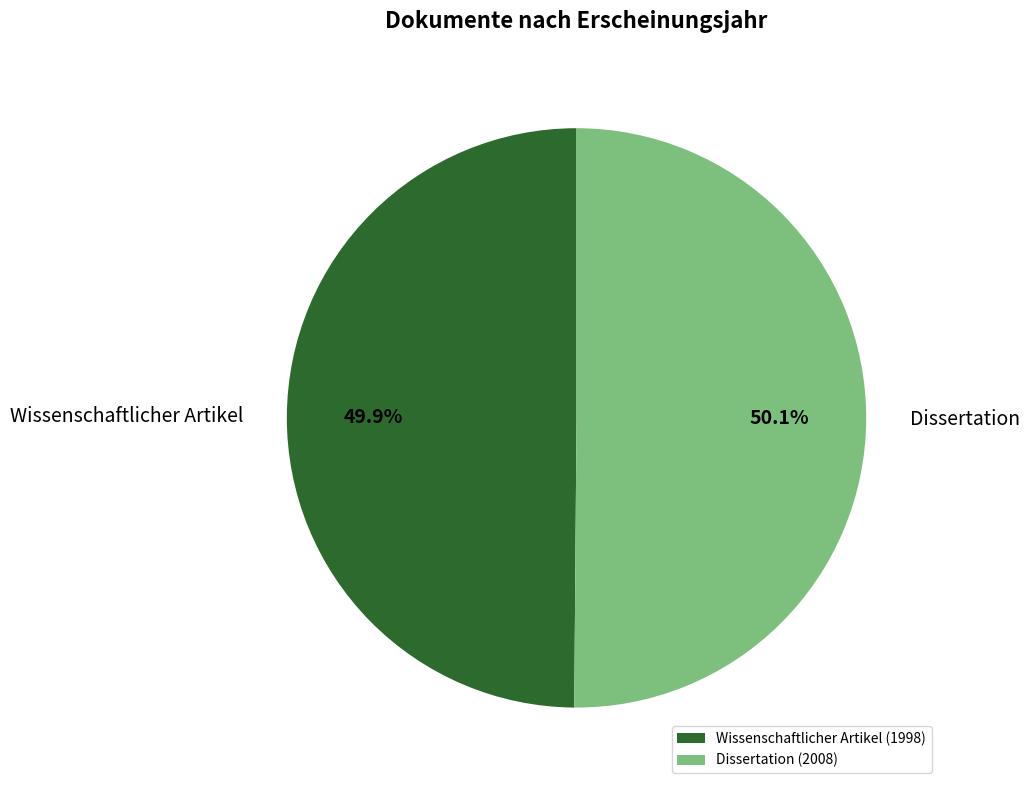

Is there any slice that represents more than half of the pie?

Yes